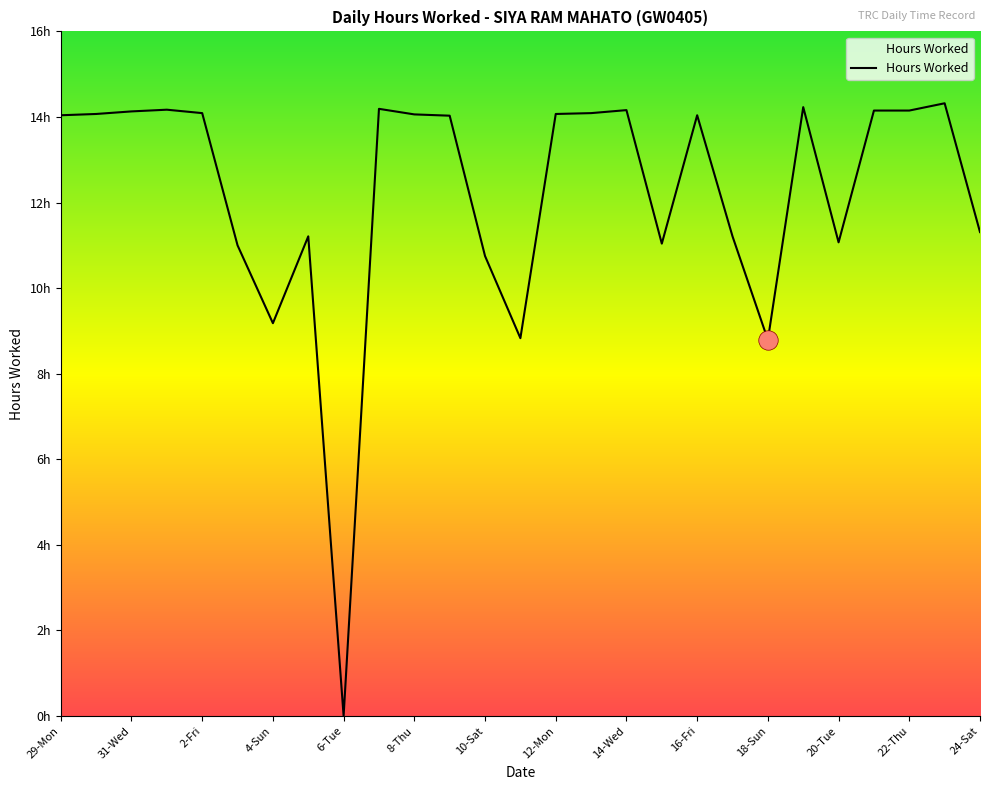

How many interior local valleys (lower than both neighbors) does the data have?

6